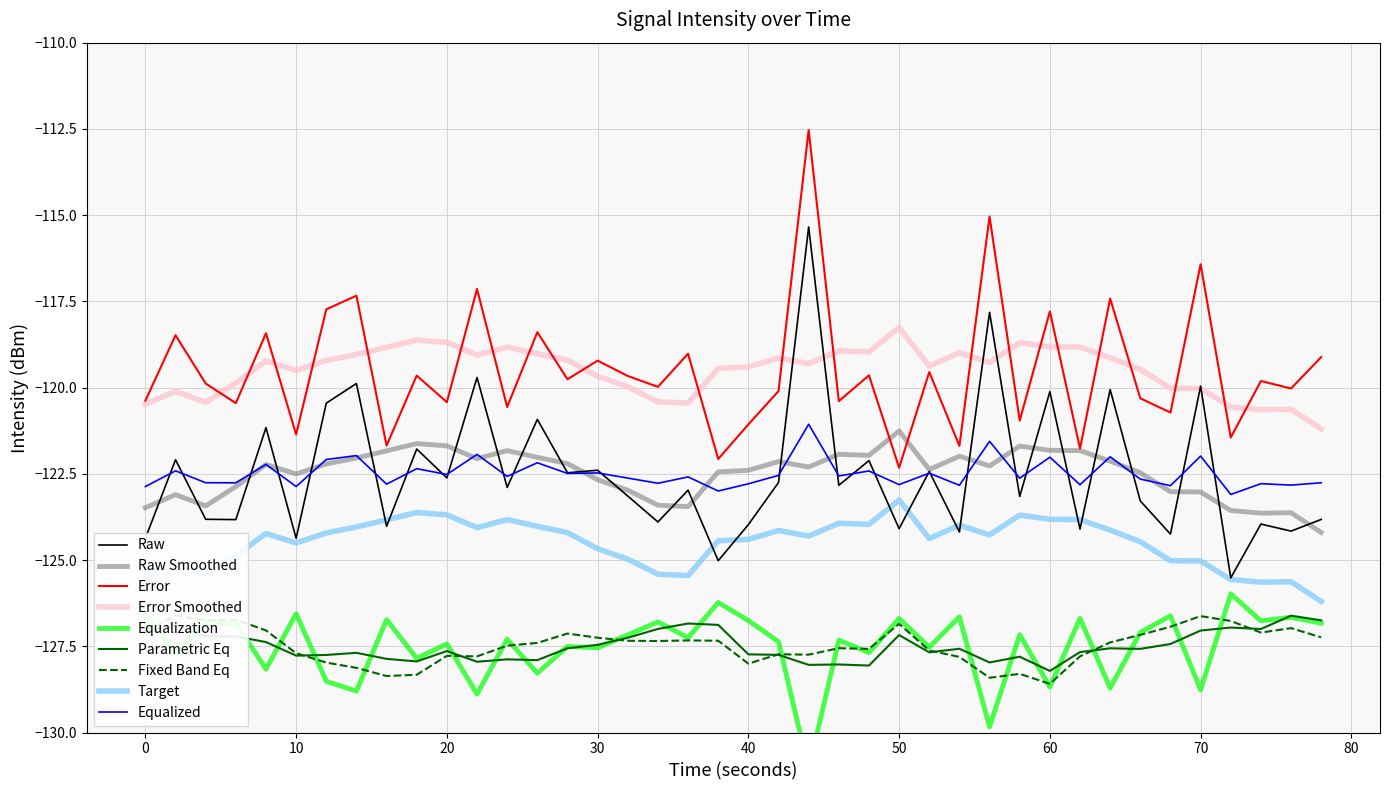

True or false: Target and Equalized intersect in this chart.

False